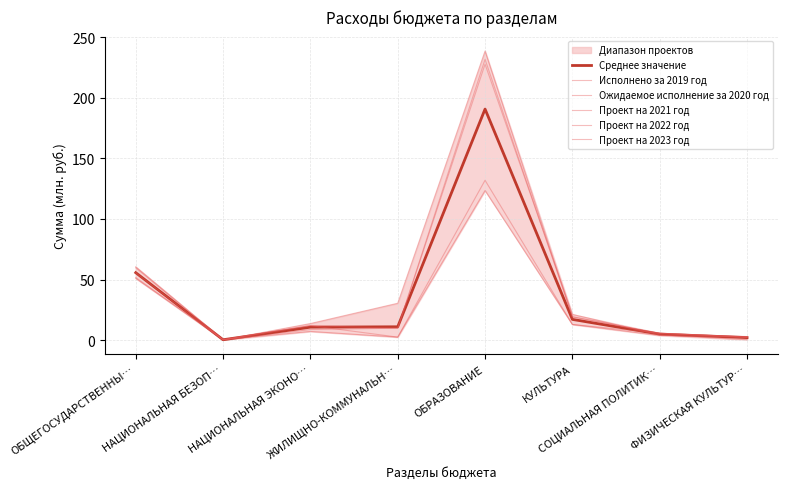

What position from the left is ОБЩЕГОСУДАРСТВЕННЫ…?

1